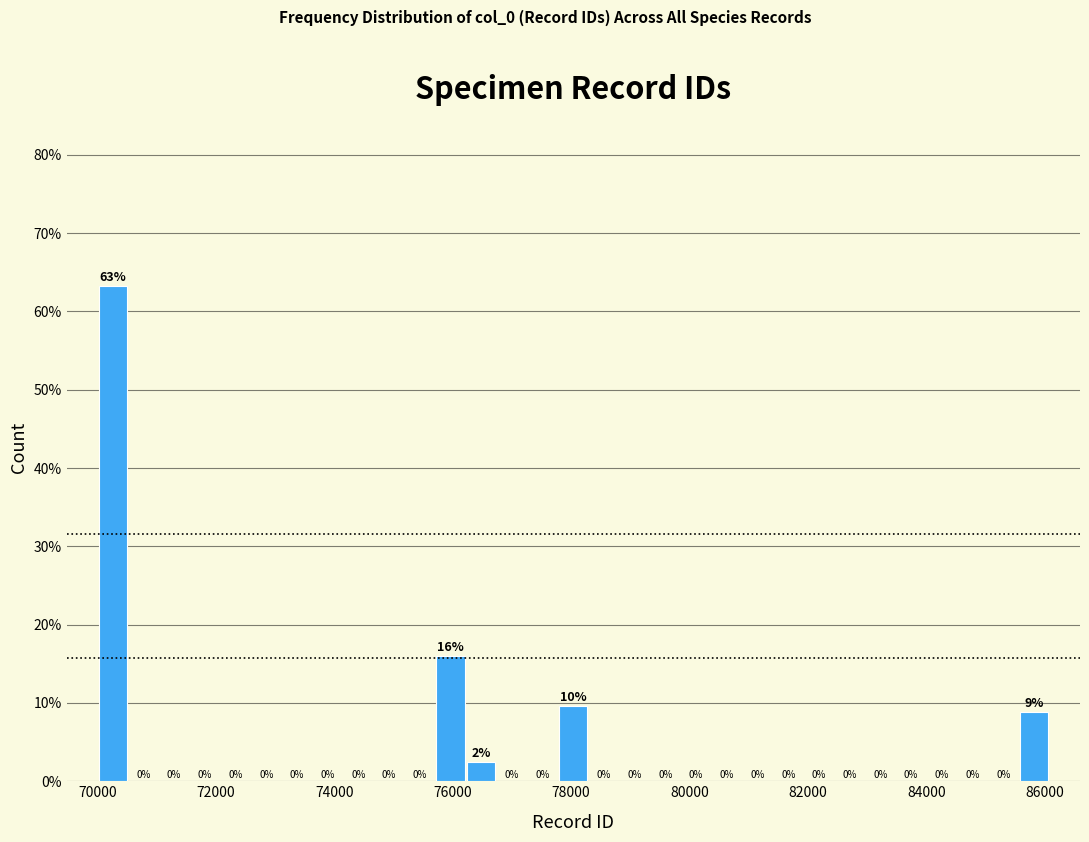

Around what value on the x-axis is the tallest bar? Give the approximate position of its centre, as read against the axis.

70200